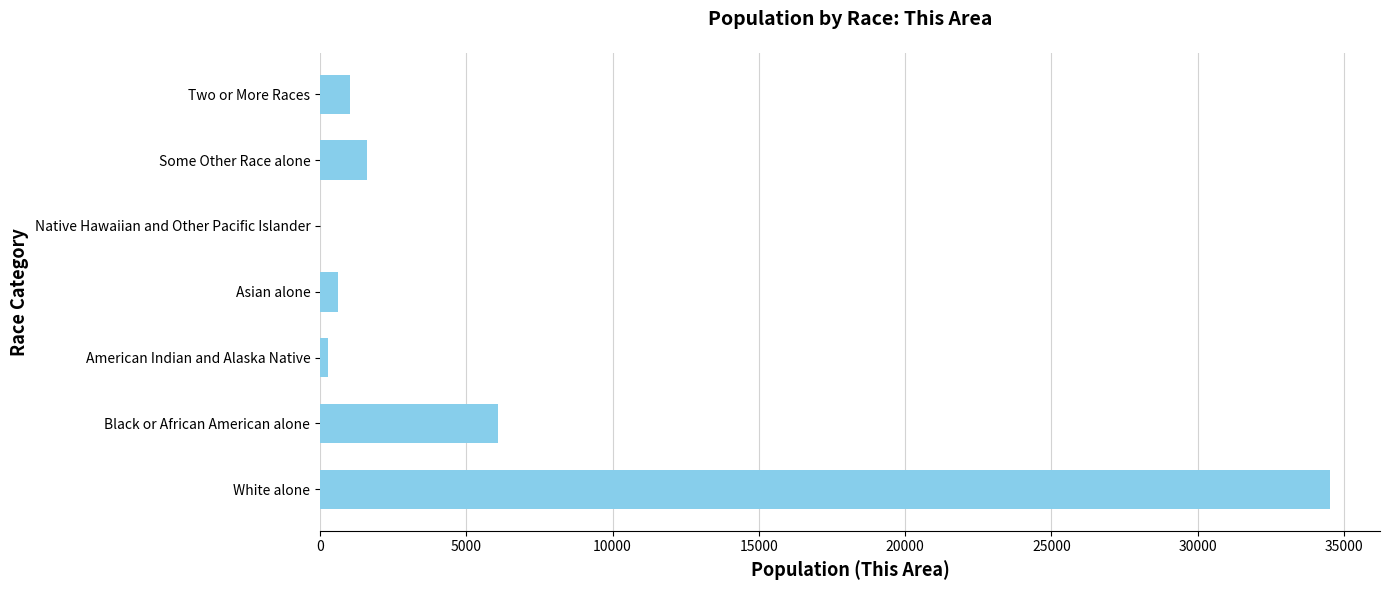

What is the maximum value shown in the chart?

34511